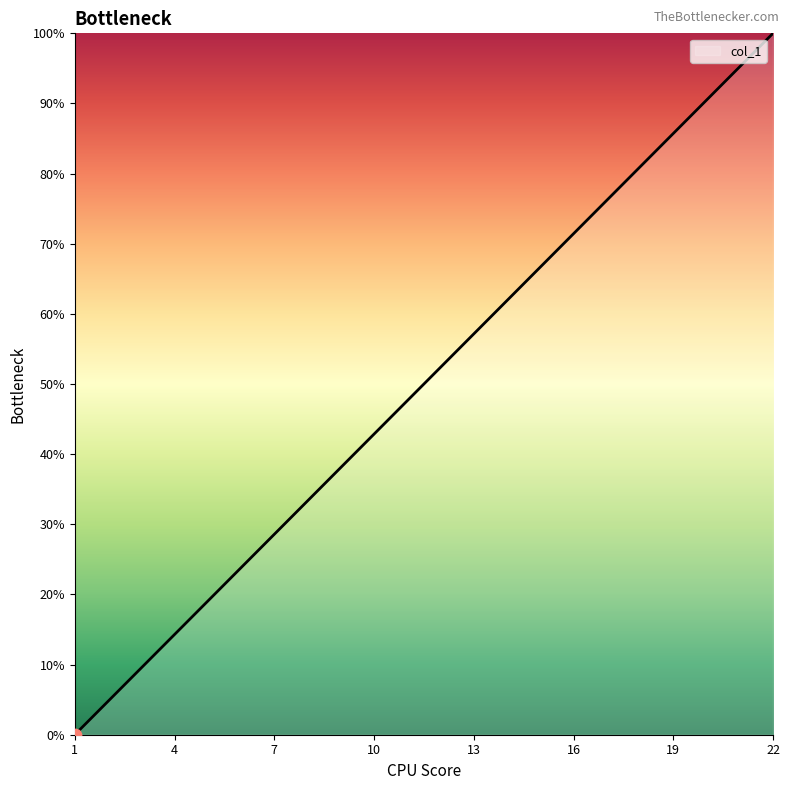

What is the maximum value shown in the chart?

100.0